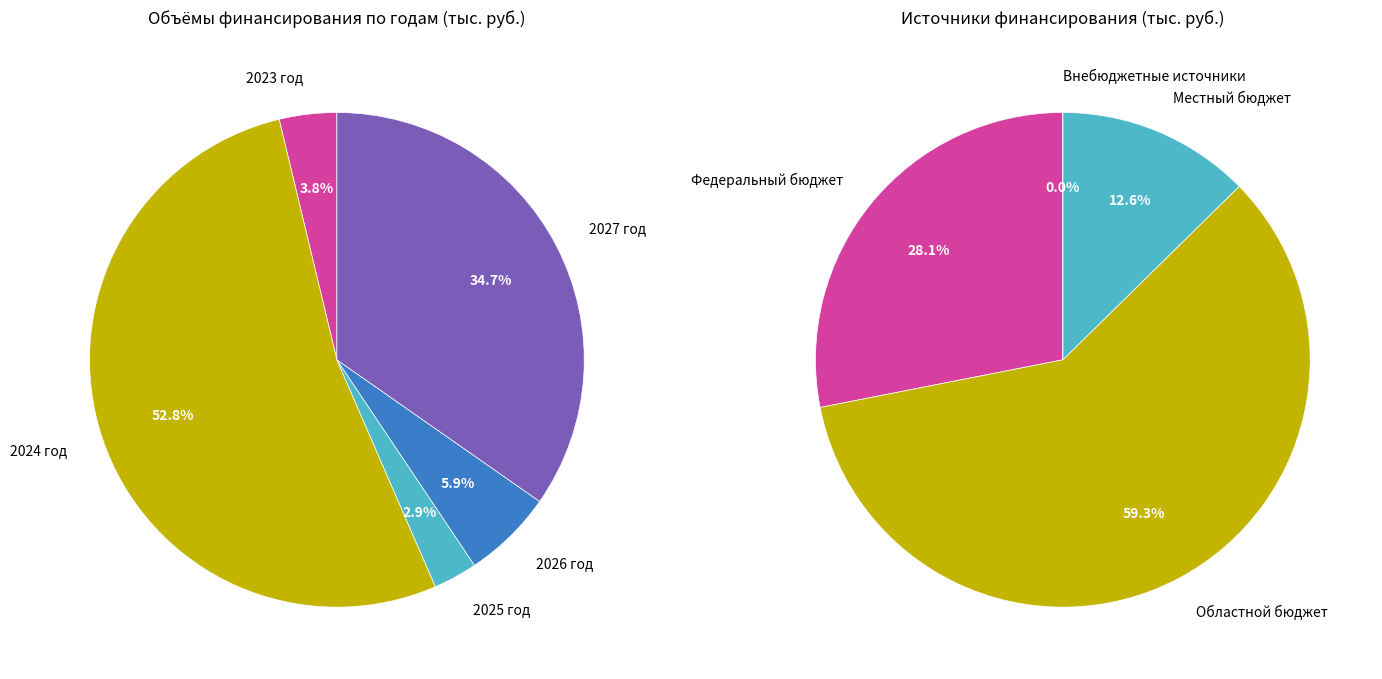

True or false: 2025 год accounts for 3% of the total.

True